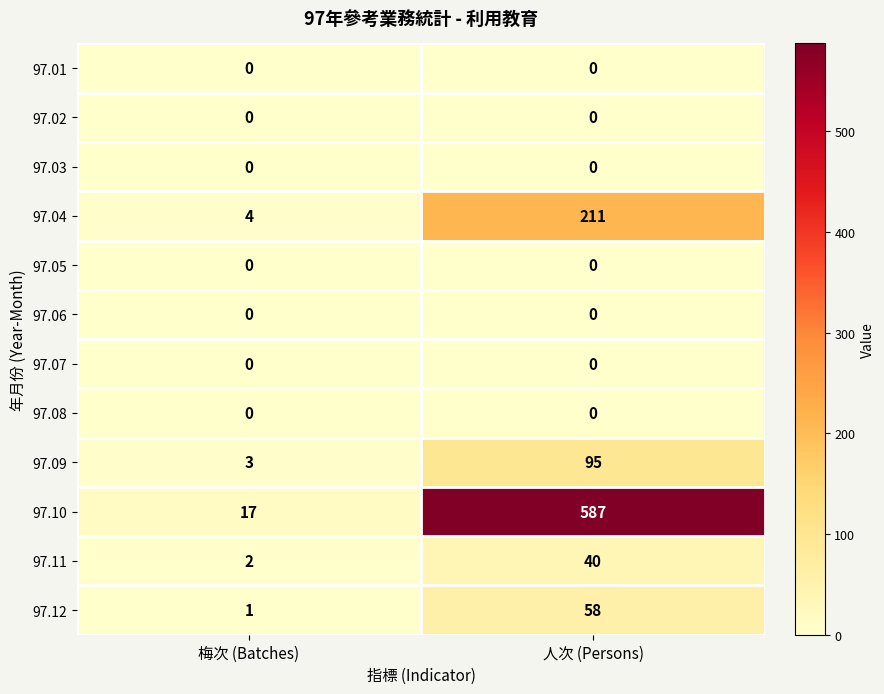

Is the value of 97.07 at 梅次 (Batches) greater than the value of 97.10 at 人次 (Persons)?

No